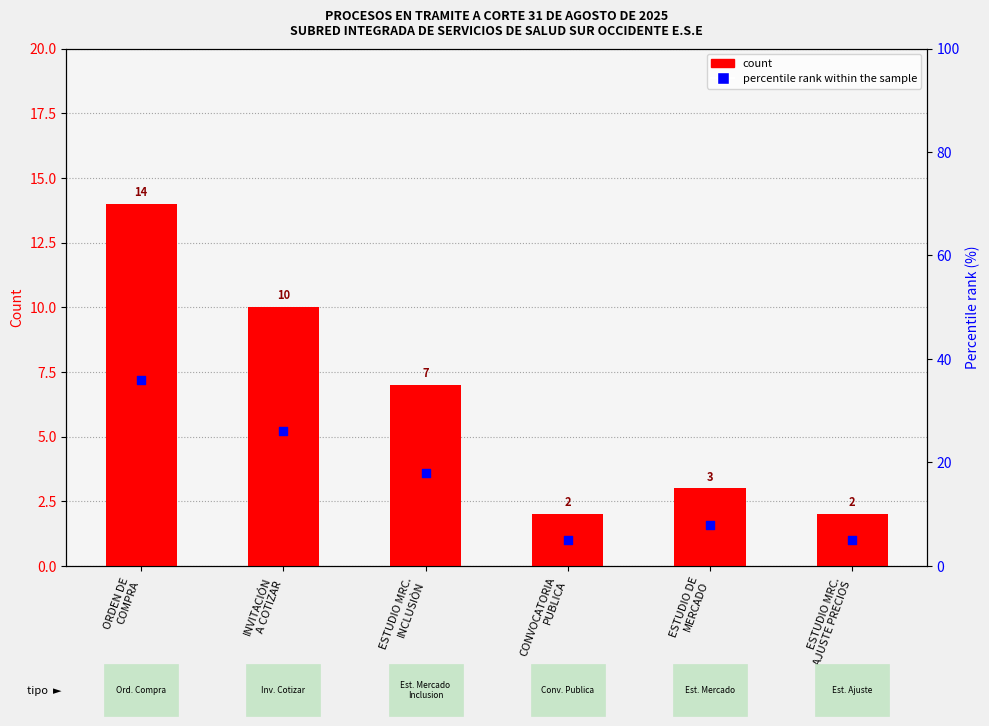

What are all the series names shown in the legend?

count, percentile rank within the sample